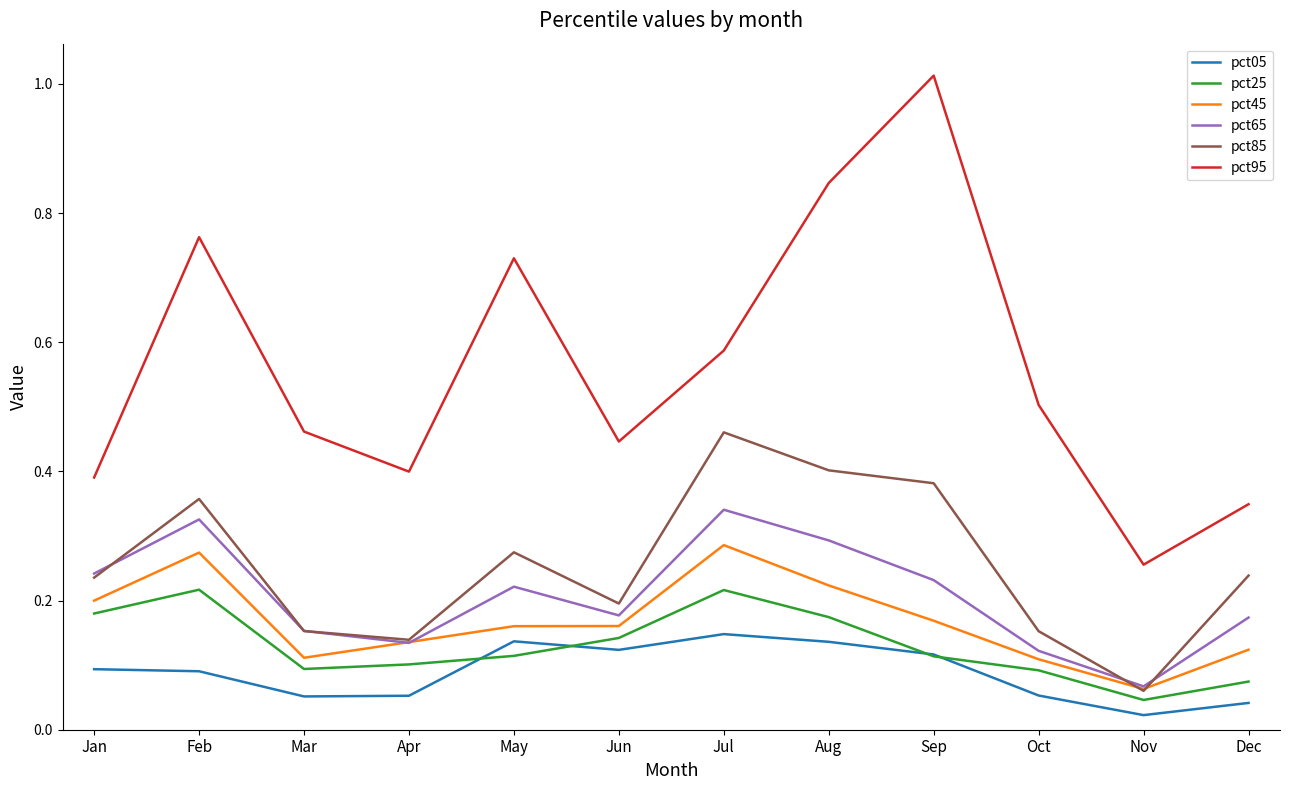

List the series in order of their peak value, highest first.

pct95, pct85, pct65, pct45, pct25, pct05